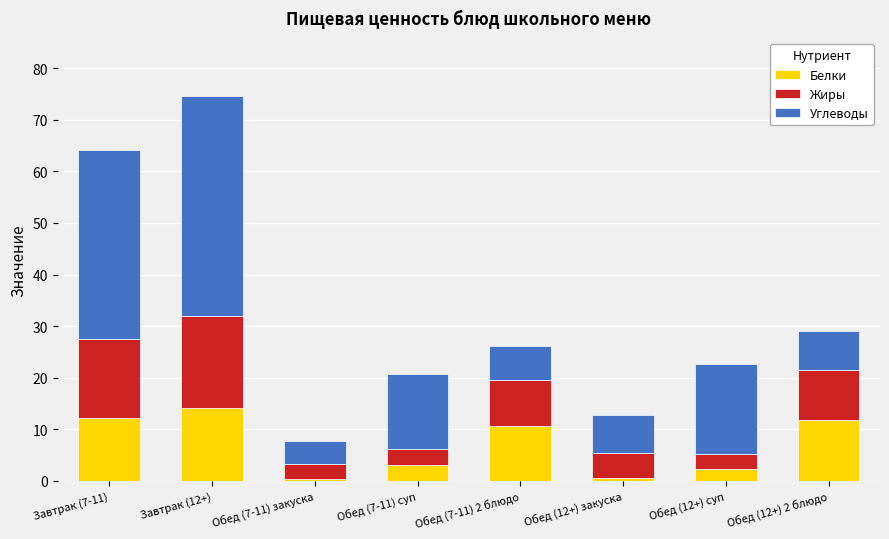

What is the sum of the Белки values at Завтрак (7-11) and Обед (7-11) суп?

15.3